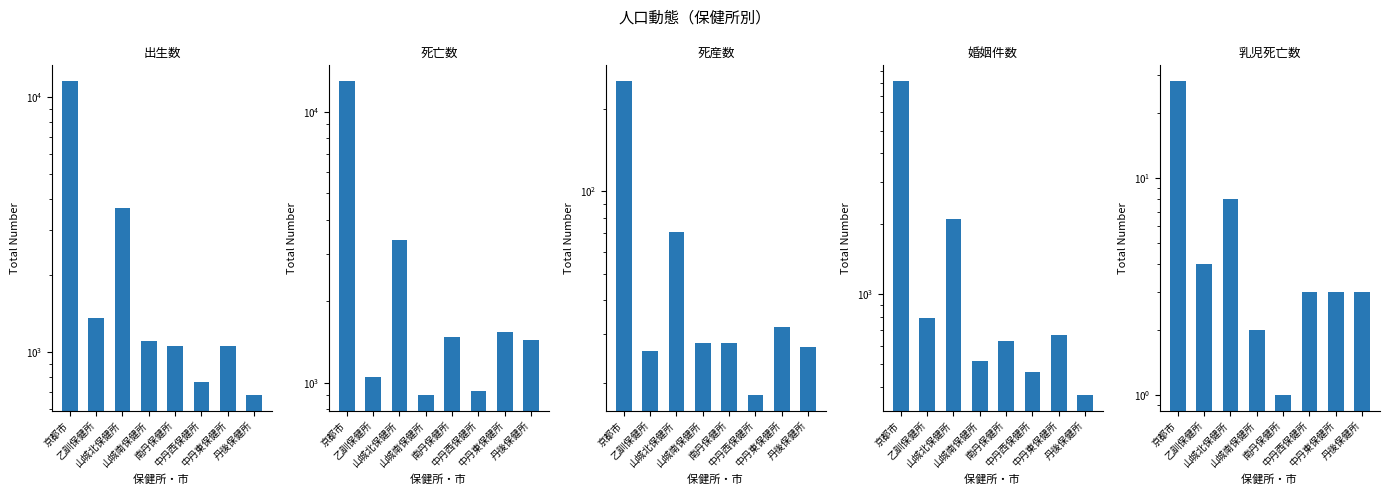

Reading left to right, transcribe all the data shown in this chart.

出生数: 京都市=11556	乙訓保健所=1358	山城北保健所=3662	山城南保健所=1100	南丹保健所=1059	中丹西保健所=762	中丹東保健所=1059	丹後保健所=678
死亡数: 京都市=13012	乙訓保健所=1054	山城北保健所=3367	山城南保健所=900	南丹保健所=1471	中丹西保健所=935	中丹東保健所=1543	丹後保健所=1432
死産数: 京都市=252	乙訓保健所=26	山城北保健所=71	山城南保健所=28	南丹保健所=28	中丹西保健所=18	中丹東保健所=32	丹後保健所=27
婚姻件数: 京都市=8141	乙訓保健所=790	山城北保健所=2088	山城南保健所=518	南丹保健所=626	中丹西保健所=462	中丹東保健所=670	丹後保健所=369
乳児死亡数: 京都市=28	乙訓保健所=4	山城北保健所=8	山城南保健所=2	南丹保健所=1	中丹西保健所=3	中丹東保健所=3	丹後保健所=3